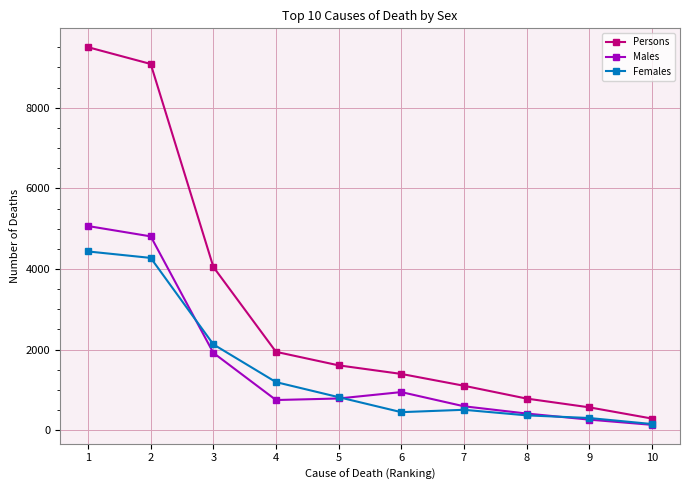

At how many categories does at least one series exceed 4472?

2